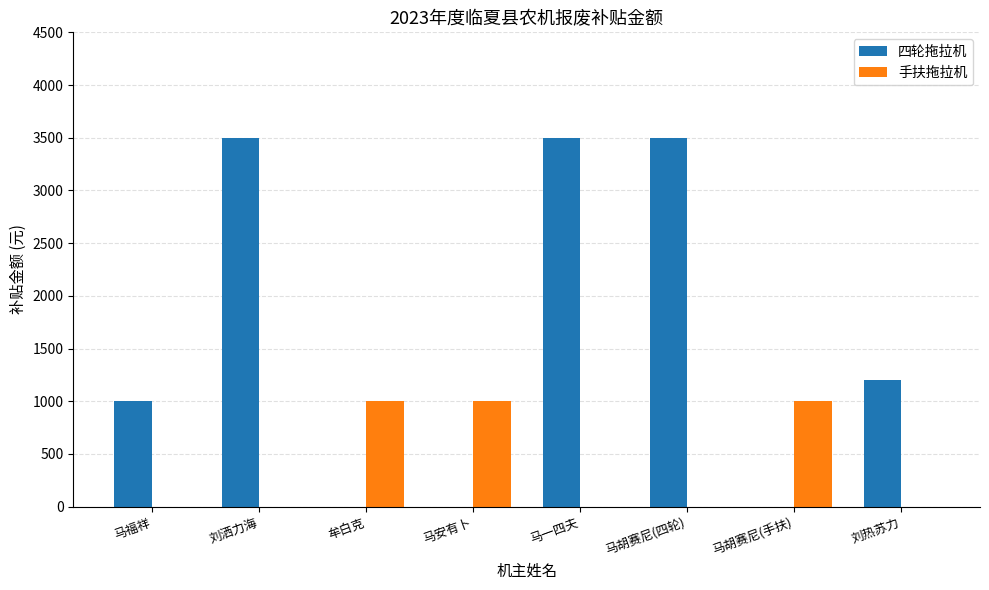

Does the chart contain stacked bars?

No